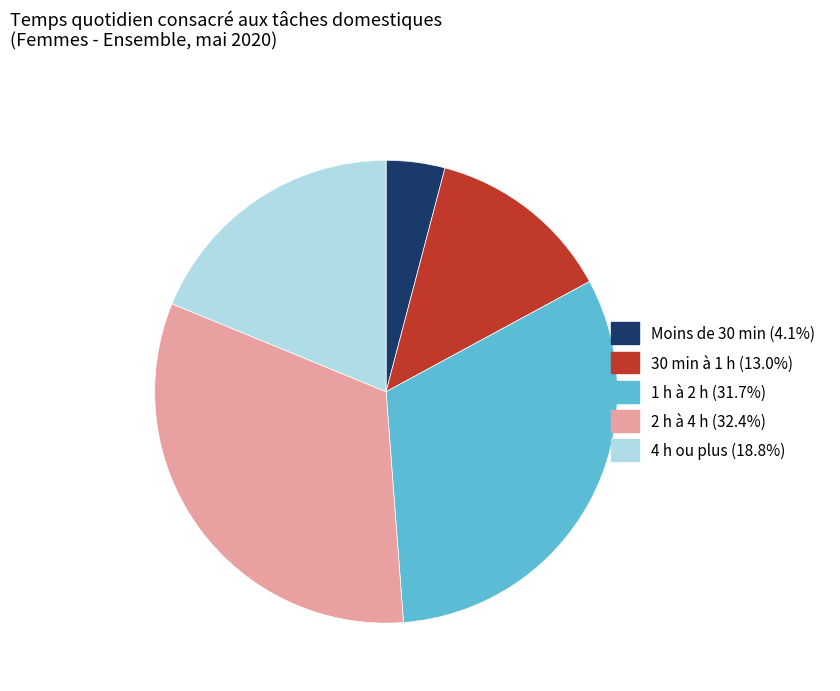

Is there a majority slice in this chart?

No